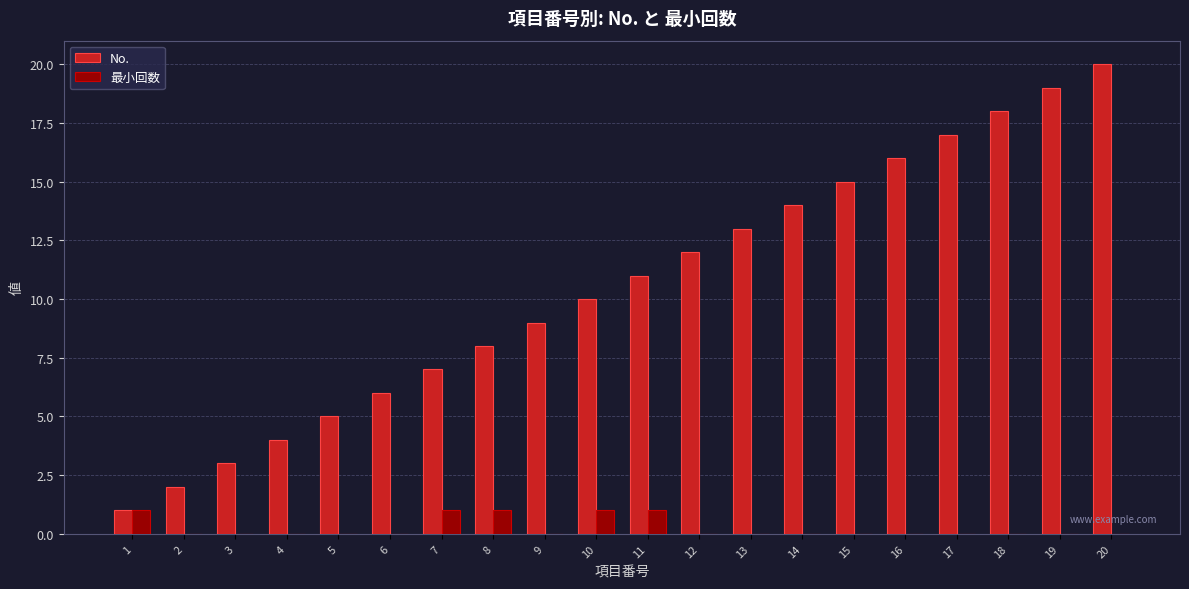

How many data points does each series have?

20